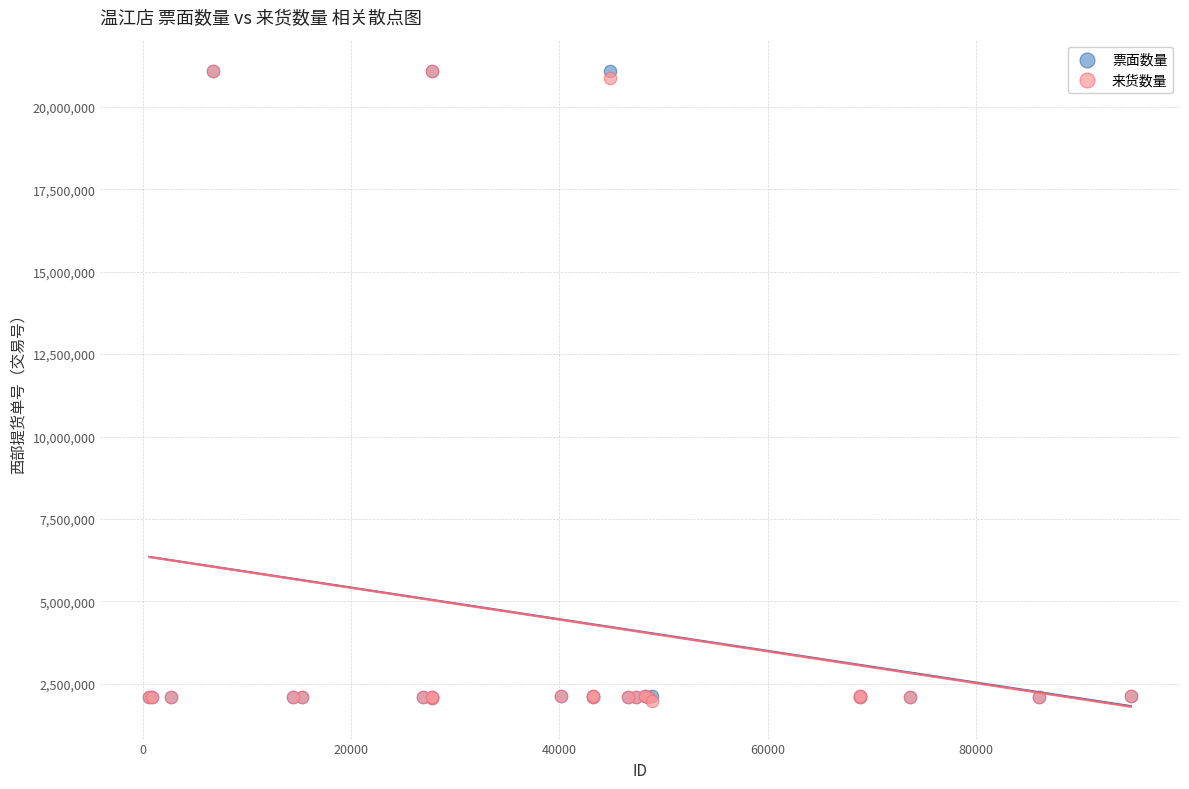

What are all the series names shown in the legend?

票面数量, 来货数量